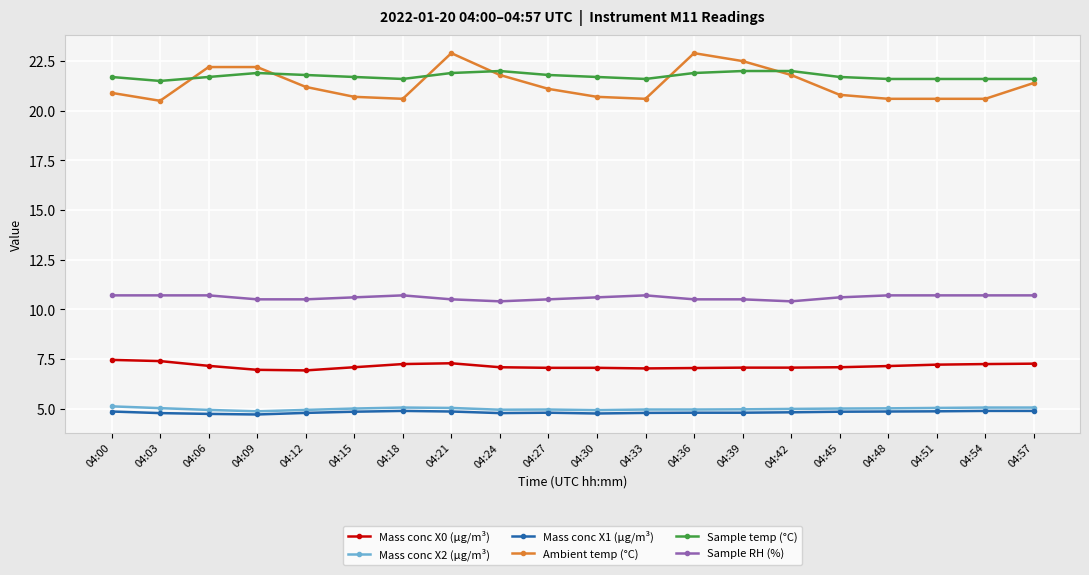

What is the minimum value for Sample RH (%)?

10.4